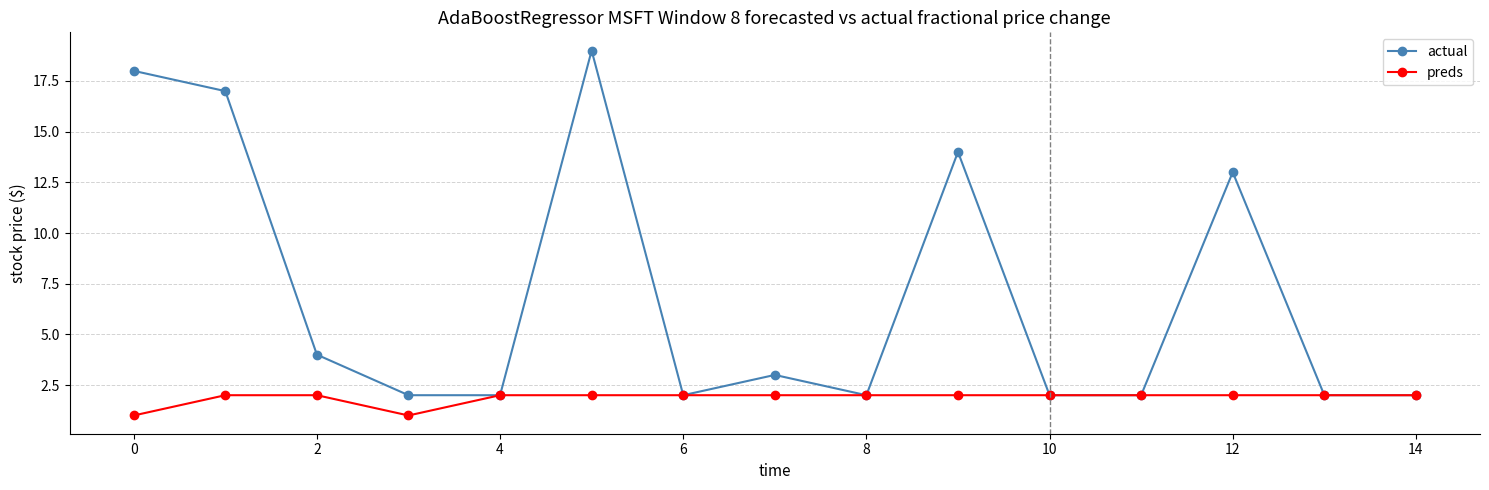

How many categories are shown in the chart?

15